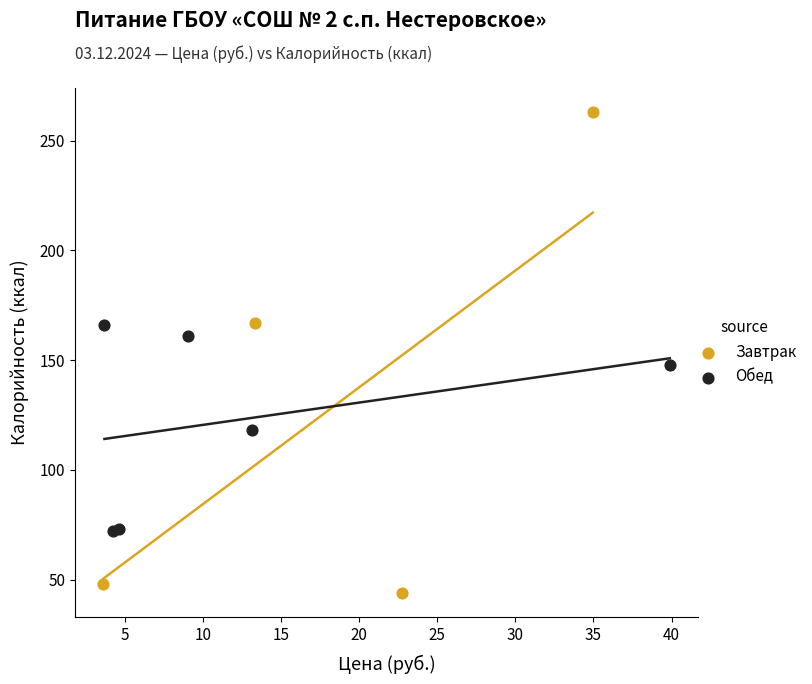

Which series contains the highest Y value?

Завтрак